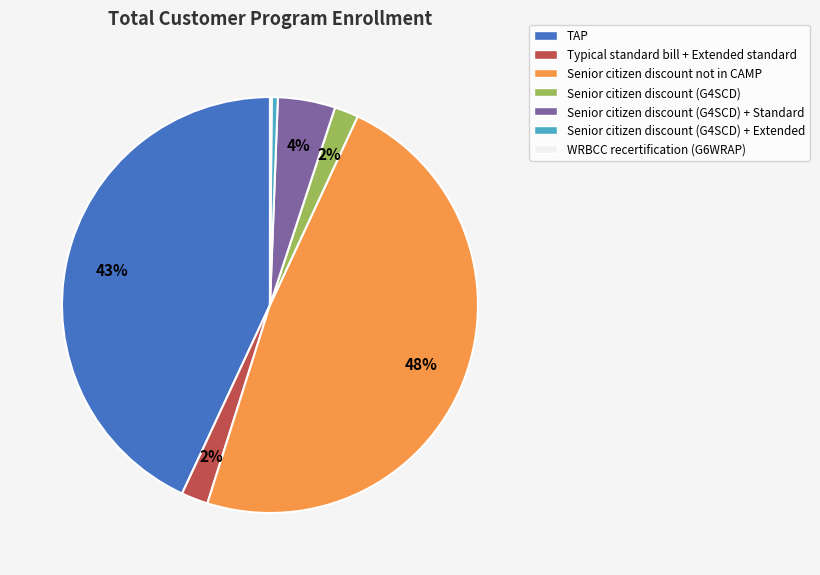

Which has a higher value, Senior citizen discount (G4SCD) + Standard or Senior citizen discount not in CAMP?

Senior citizen discount not in CAMP